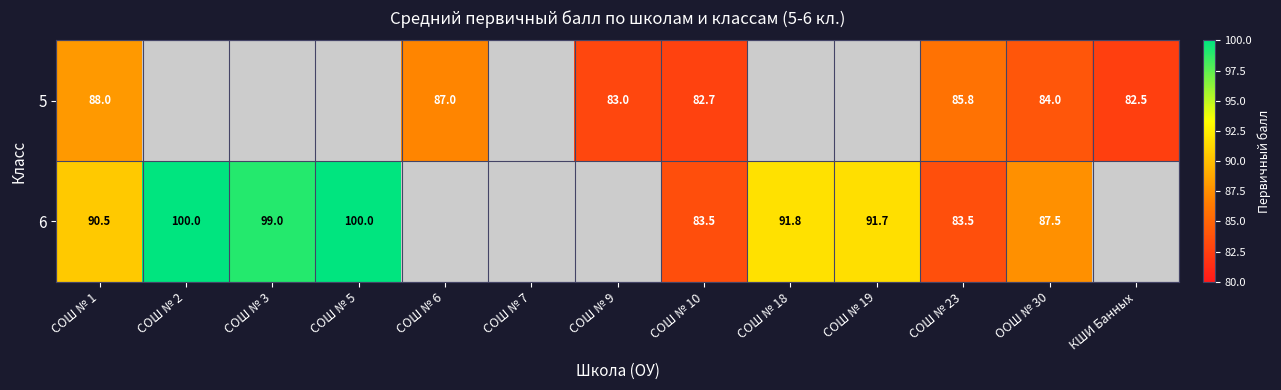

True or false: 5 has a value of 146.0 at СОШ № 6.

False